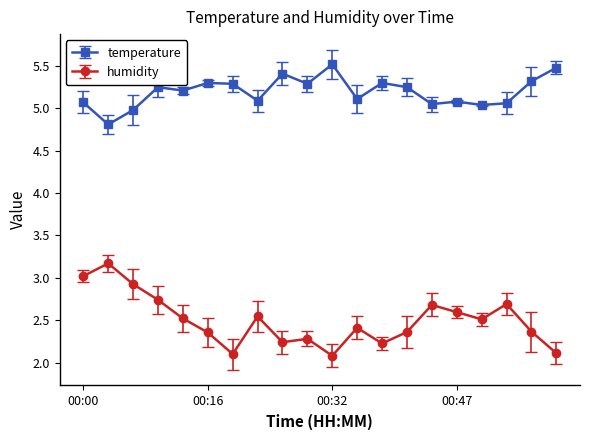

Which series has the largest total across all categories?

temperature